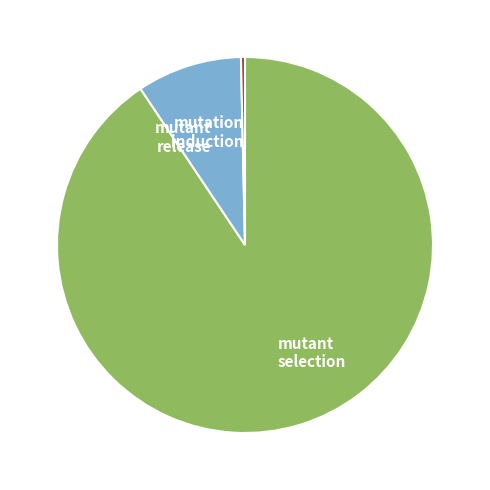

Which category has the smallest portion of the pie?

mutation induction